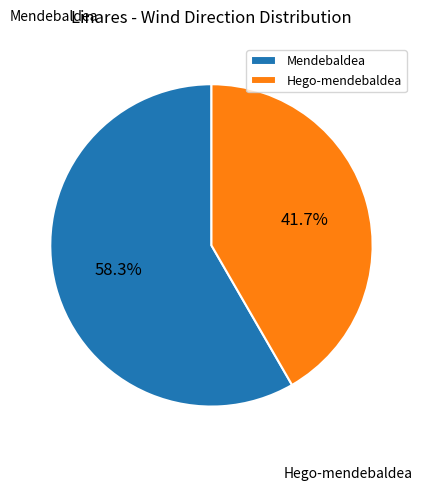

Between Hego-mendebaldea and Mendebaldea, which is larger?

Mendebaldea